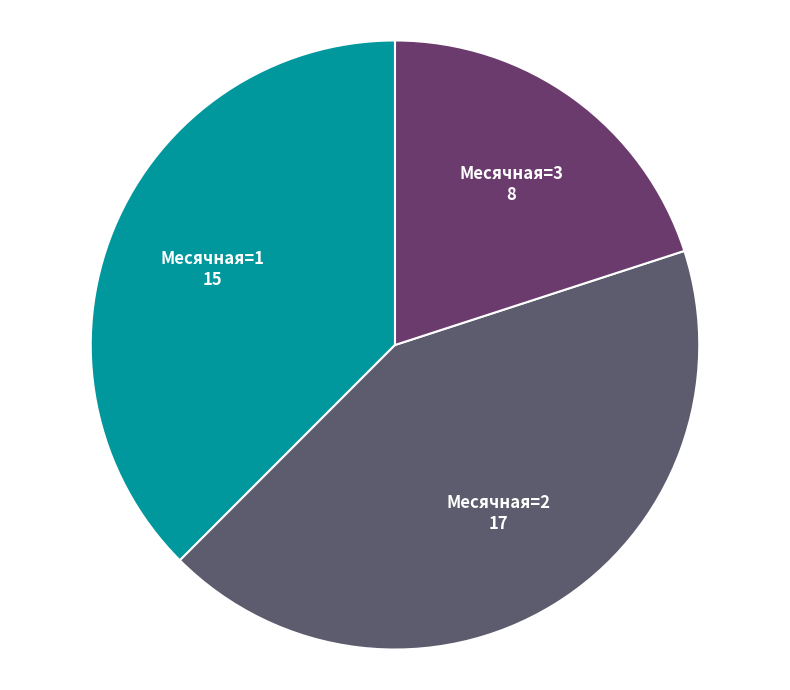

Rank the categories by value from lowest to highest.

Месячная=3, Месячная=1, Месячная=2